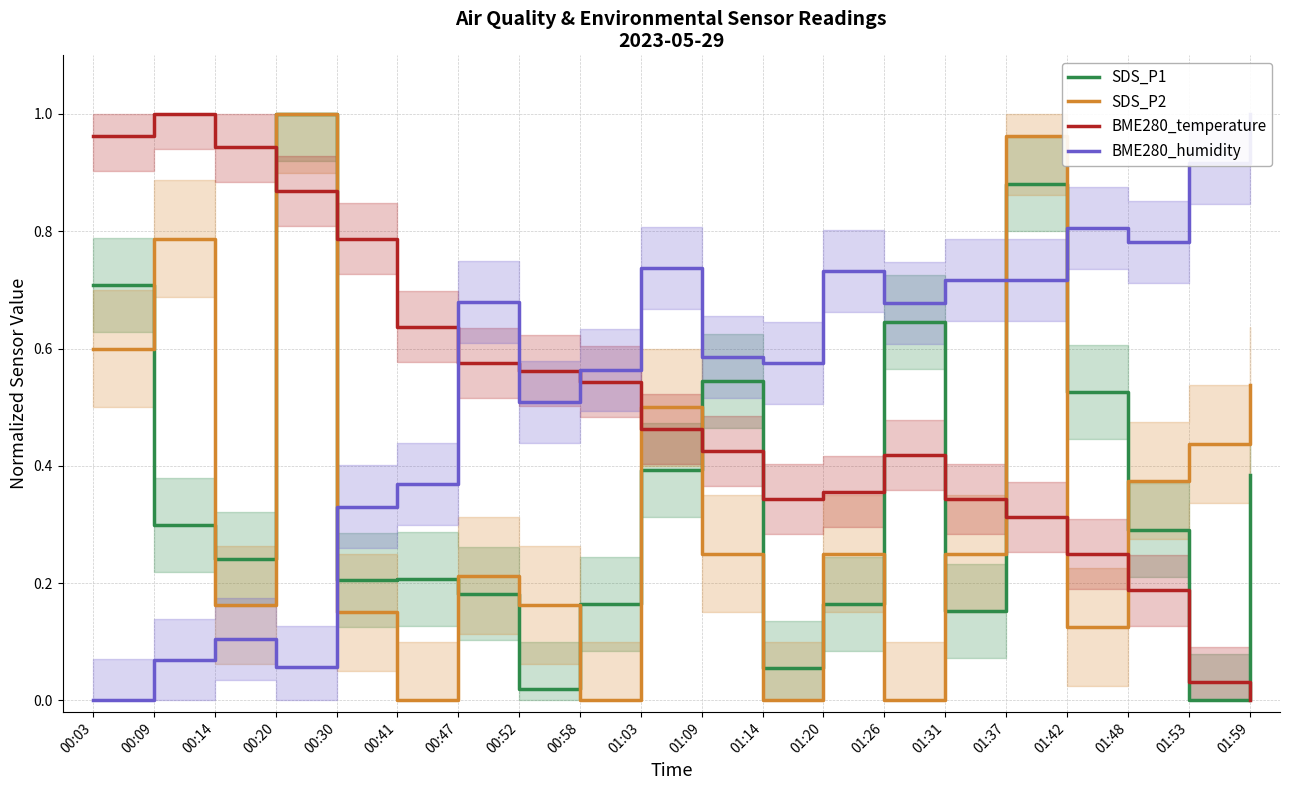

Reading left to right, list all the values displayed in this chart.

SDS_P1: 00:03=0.7	00:09=0.3	00:14=0.2	00:20=1.0	00:30=0.2	00:41=0.2	00:47=0.2	00:52=0.0	00:58=0.2	01:03=0.4	01:09=0.5	01:14=0.1	01:20=0.2	01:26=0.6	01:31=0.2	01:37=0.9	01:42=0.5	01:48=0.3	01:53=0.0	01:59=0.4
SDS_P2: 00:03=0.6	00:09=0.8	00:14=0.2	00:20=1.0	00:30=0.2	00:41=0.0	00:47=0.2	00:52=0.2	00:58=0.0	01:03=0.5	01:09=0.2	01:14=0.0	01:20=0.2	01:26=0.0	01:31=0.2	01:37=1.0	01:42=0.1	01:48=0.4	01:53=0.4	01:59=0.5
BME280_temperature: 00:03=1.0	00:09=1.0	00:14=0.9	00:20=0.9	00:30=0.8	00:41=0.6	00:47=0.6	00:52=0.6	00:58=0.5	01:03=0.5	01:09=0.4	01:14=0.3	01:20=0.4	01:26=0.4	01:31=0.3	01:37=0.3	01:42=0.2	01:48=0.2	01:53=0.0	01:59=0.0
BME280_humidity: 00:03=0.0	00:09=0.1	00:14=0.1	00:20=0.1	00:30=0.3	00:41=0.4	00:47=0.7	00:52=0.5	00:58=0.6	01:03=0.7	01:09=0.6	01:14=0.6	01:20=0.7	01:26=0.7	01:31=0.7	01:37=0.7	01:42=0.8	01:48=0.8	01:53=0.9	01:59=1.0